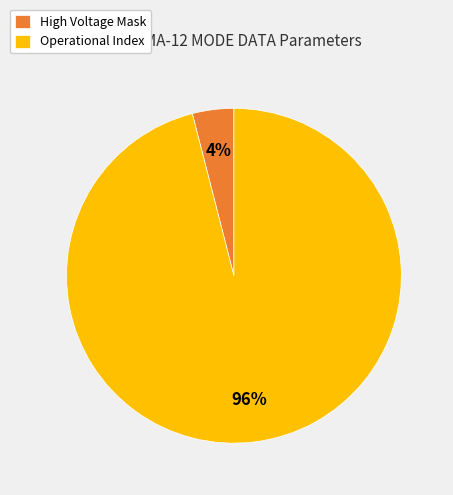

True or false: High Voltage Mask accounts for 4% of the total.

True